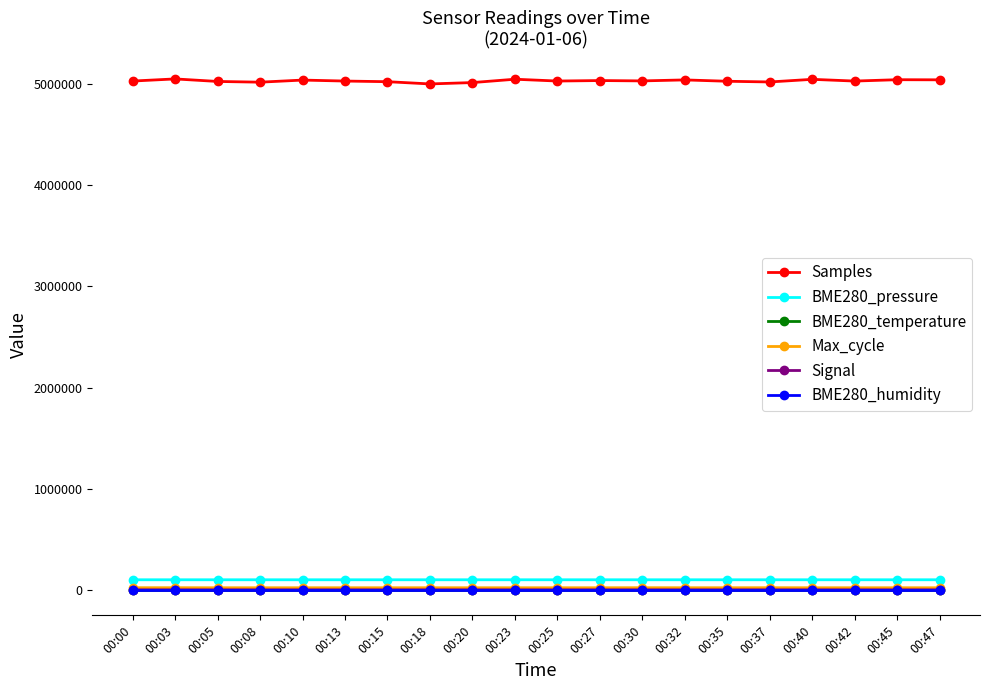

Which series has the widest spread of values?

Samples